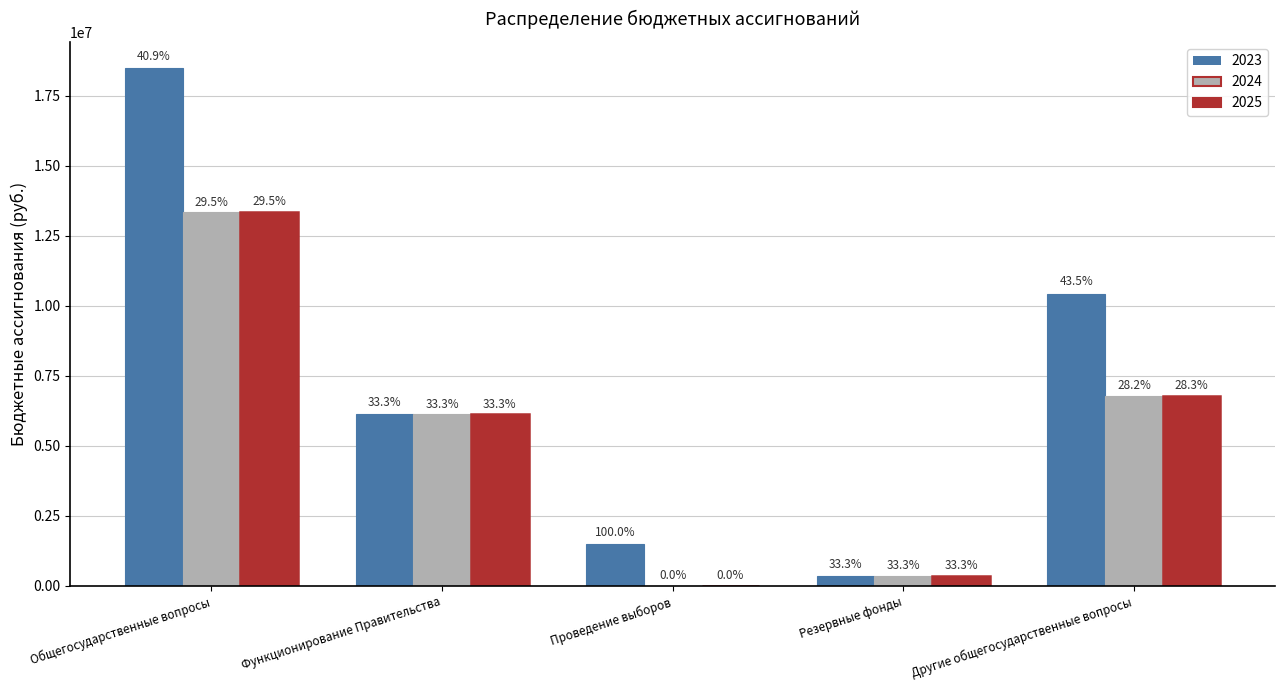

The value of 2024 at Проведение выборов is 0.0. True or false?

True